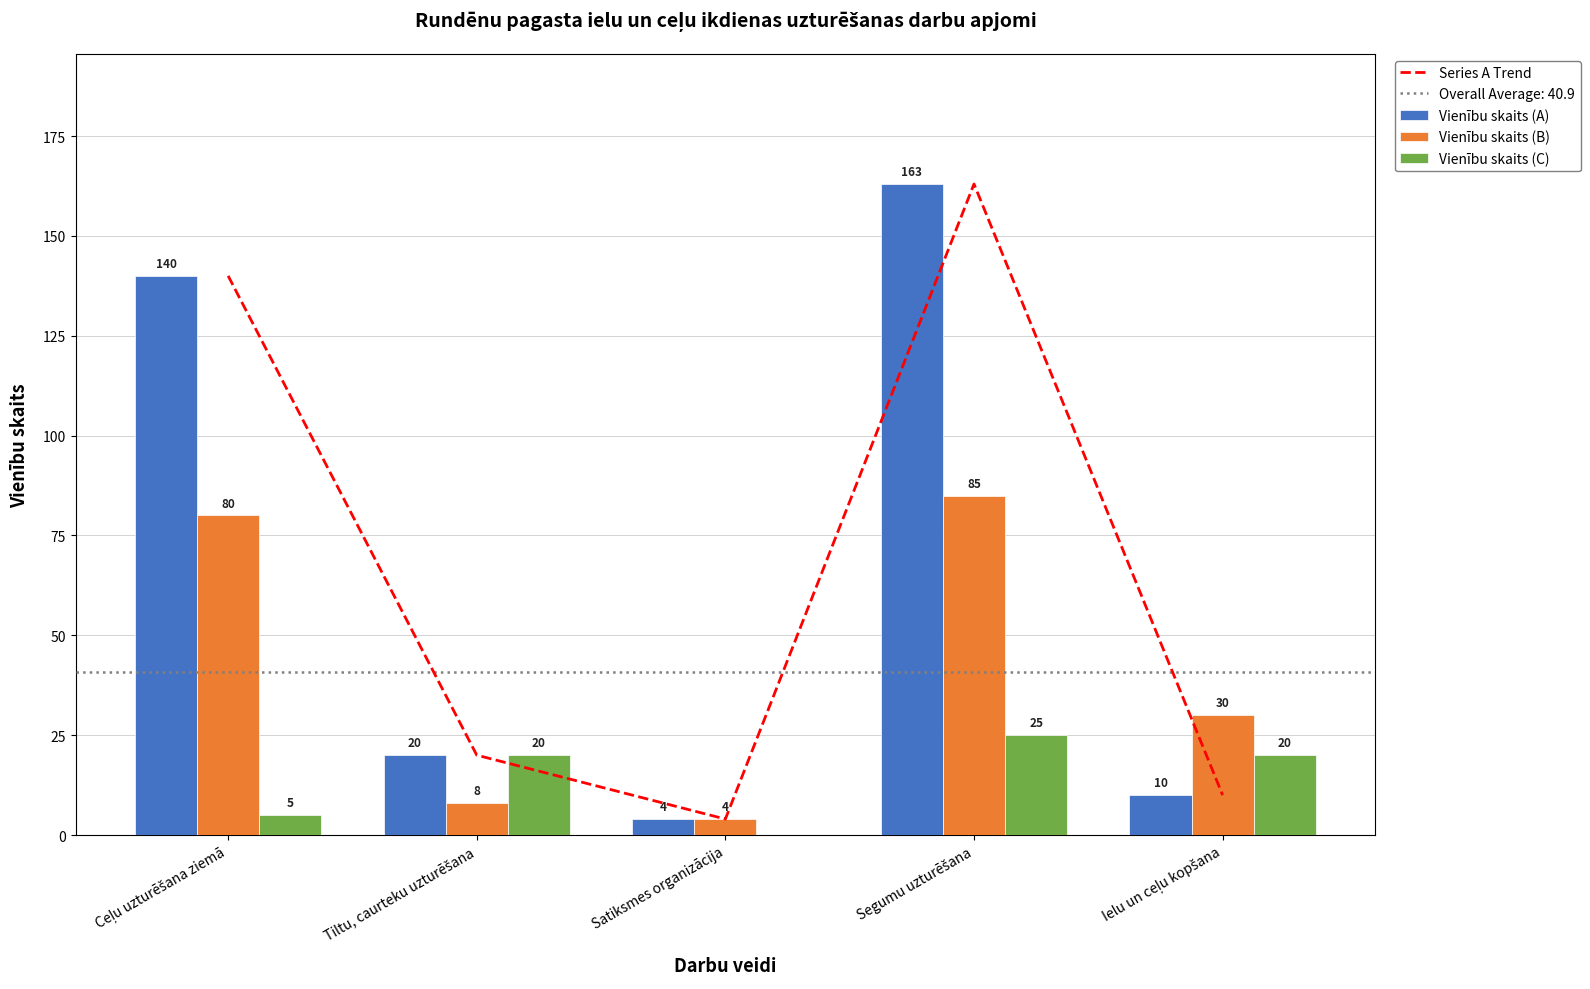

Which category has the highest value across all series?

Segumu uzturēšana